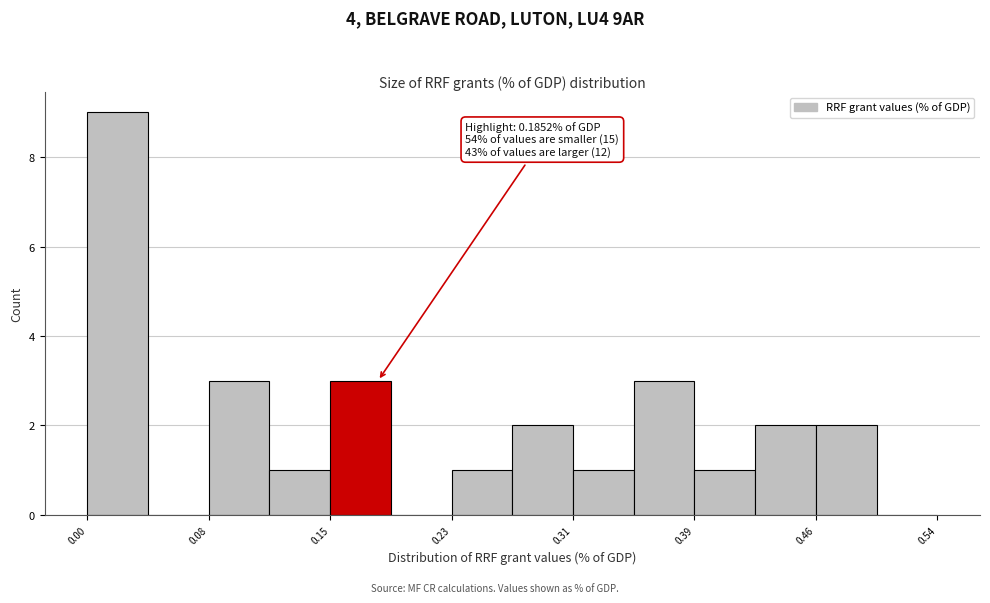

Around what value on the x-axis is the tallest bar? Give the approximate position of its centre, as read against the axis.

0.02